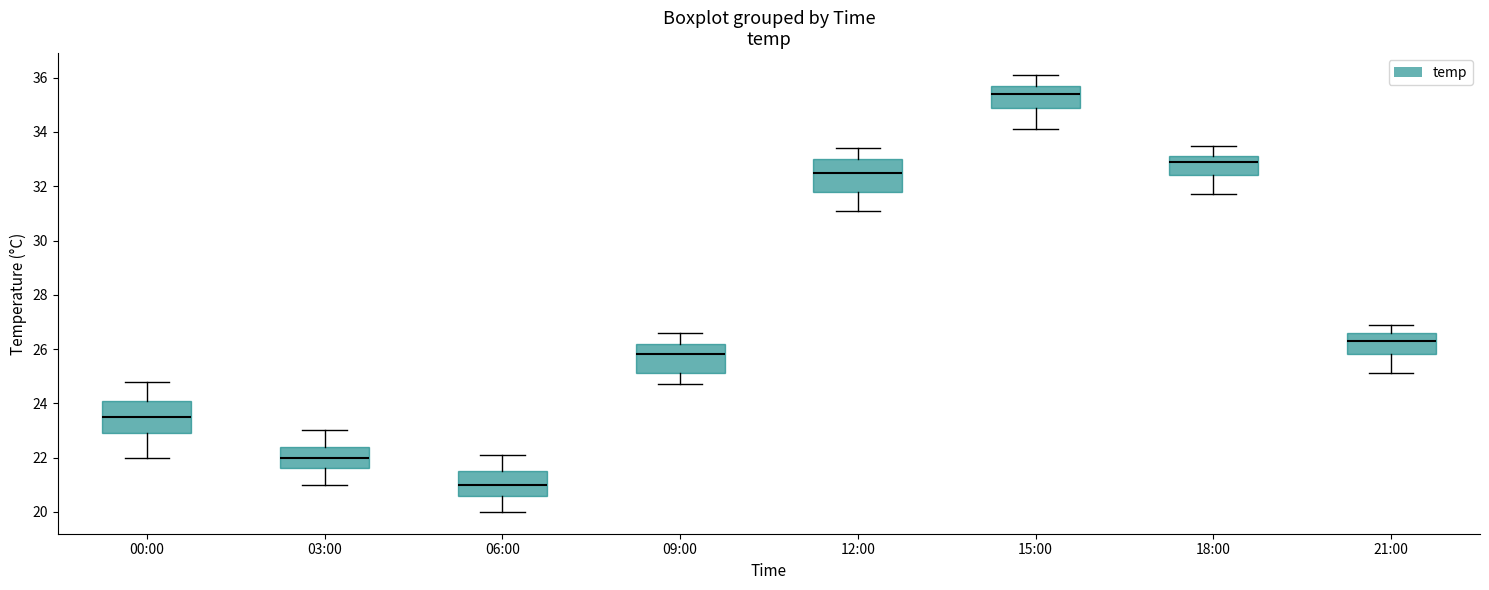

Reading left to right, transcribe this box plot: for each box, give where its median line is, the range the box spans, and where its two whiskers end, as read against the y-axis. The values are not printed on the chart, so give them approximately, as read against the axis.

00:00: median 23.6, box 23.0 to 24.2, whiskers 22.0 to 24.8
03:00: median 22.0, box 21.6 to 22.4, whiskers 21.0 to 23.0
06:00: median 21.0, box 20.6 to 21.6, whiskers 20.0 to 22.2
09:00: median 25.8, box 25.2 to 26.2, whiskers 24.8 to 26.6
12:00: median 32.6, box 31.8 to 33.0, whiskers 31.2 to 33.4
15:00: median 35.4, box 35.0 to 35.8, whiskers 34.2 to 36.2
18:00: median 33.0, box 32.4 to 33.2, whiskers 31.8 to 33.6
21:00: median 26.4, box 25.8 to 26.6, whiskers 25.2 to 27.0